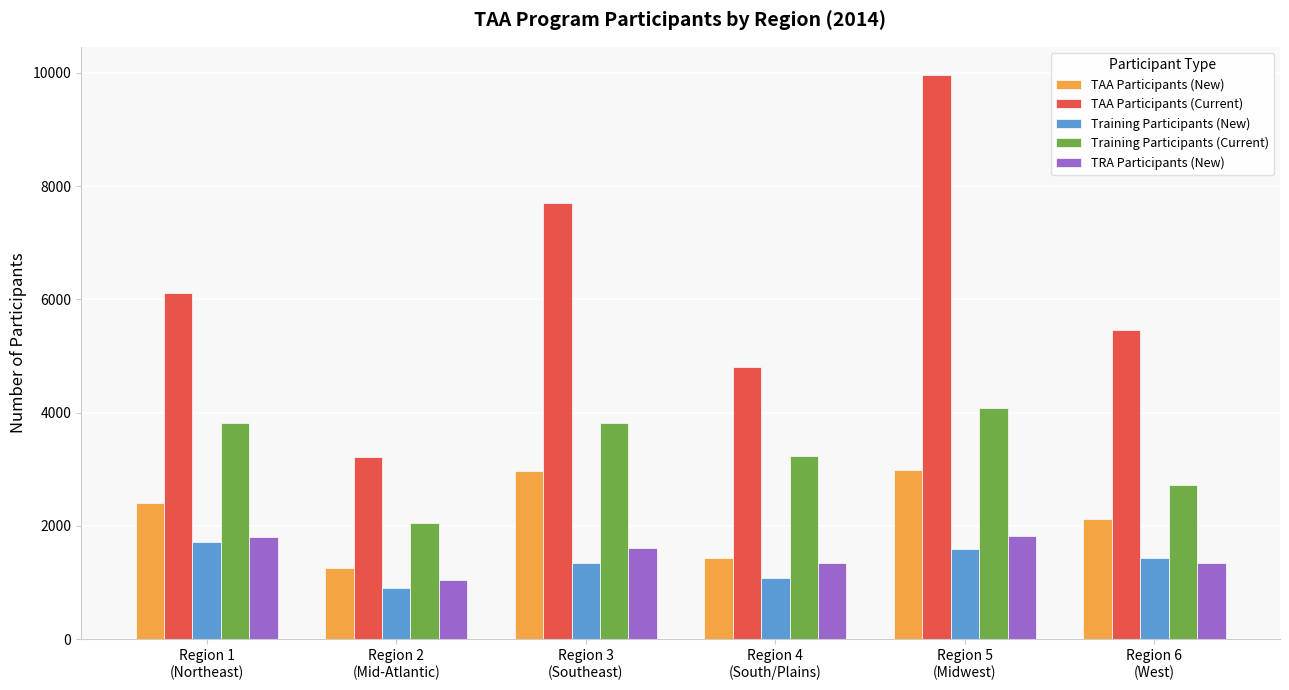

Is the value of TRA Participants (New) at Region 6
(West) greater than the value of Training Participants (Current) at Region 4
(South/Plains)?

No